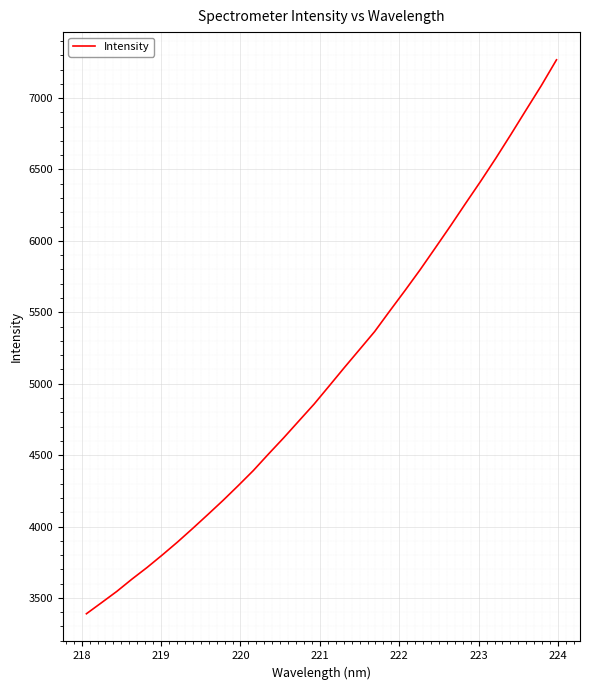

What is the difference between the second highest and second lowest values?

3620.9